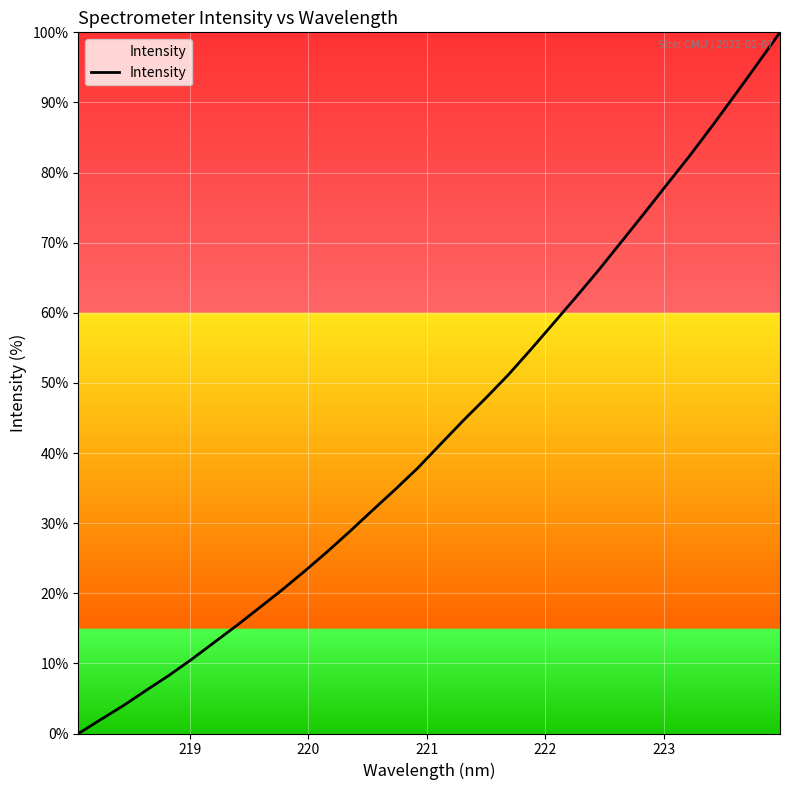

What is the greatest value displayed?

100.0